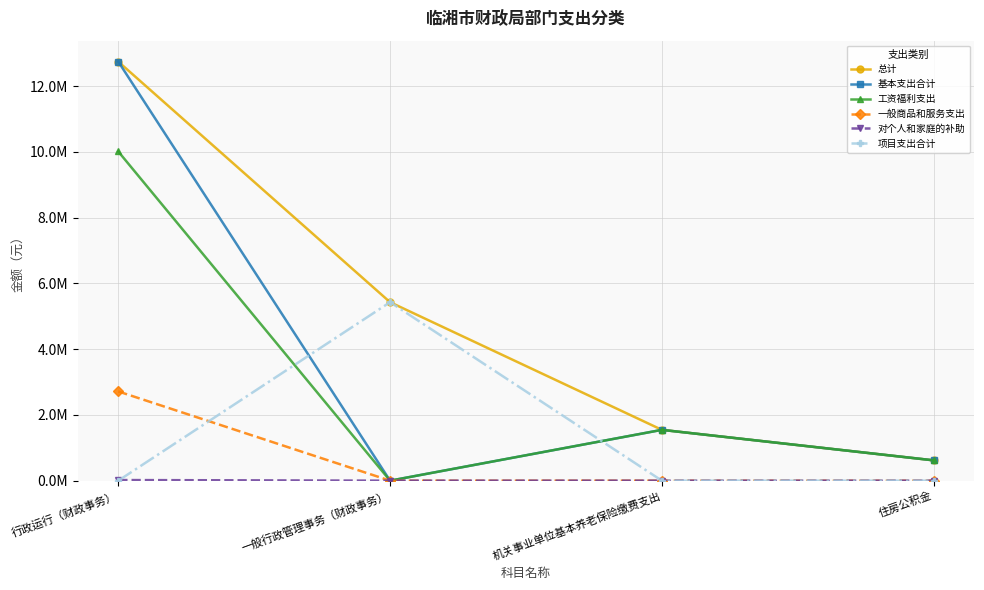

Is it true that 一般商品和服务支出 equals 0.0 at 住房公积金?

True